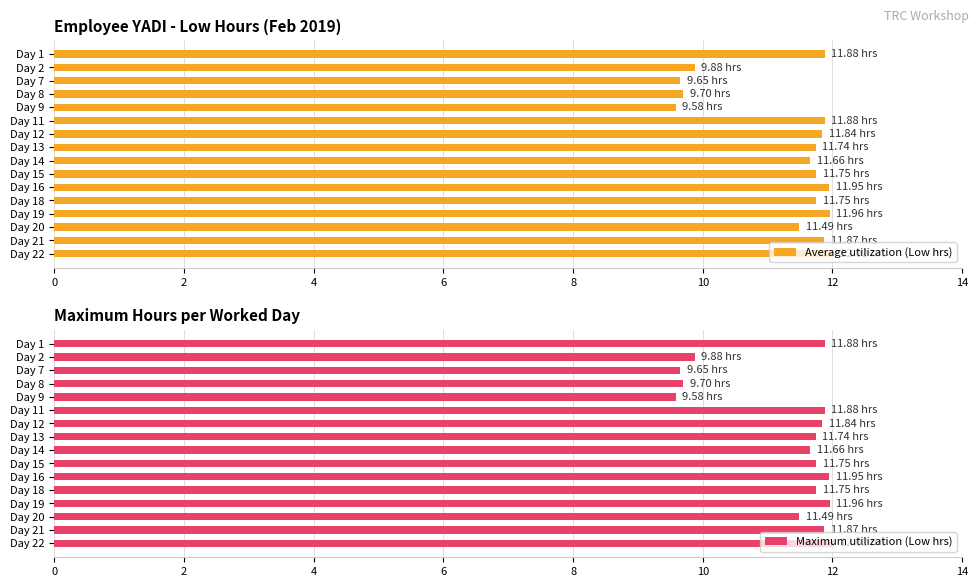

Does the chart contain stacked bars?

No